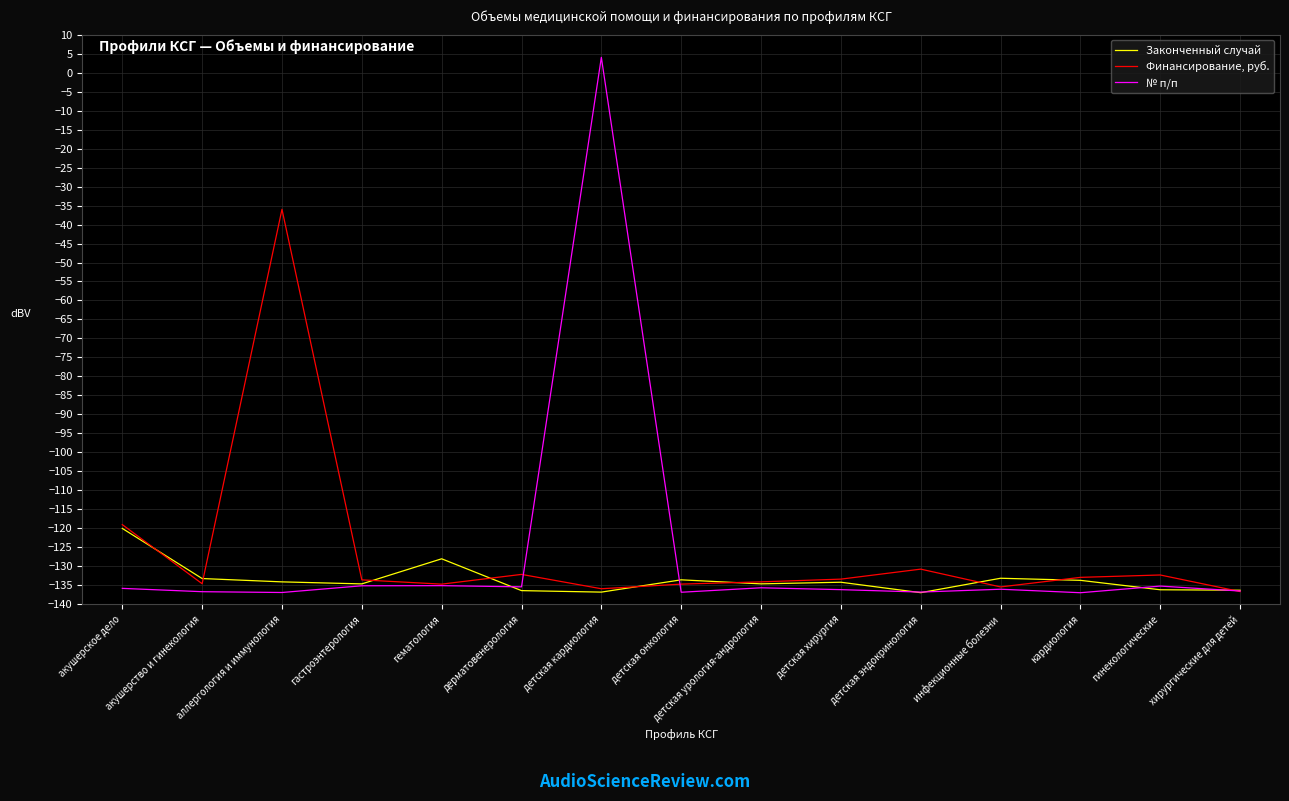

What is the difference between the № п/п values at детская урология-андрология and детская хирургия?

0.5